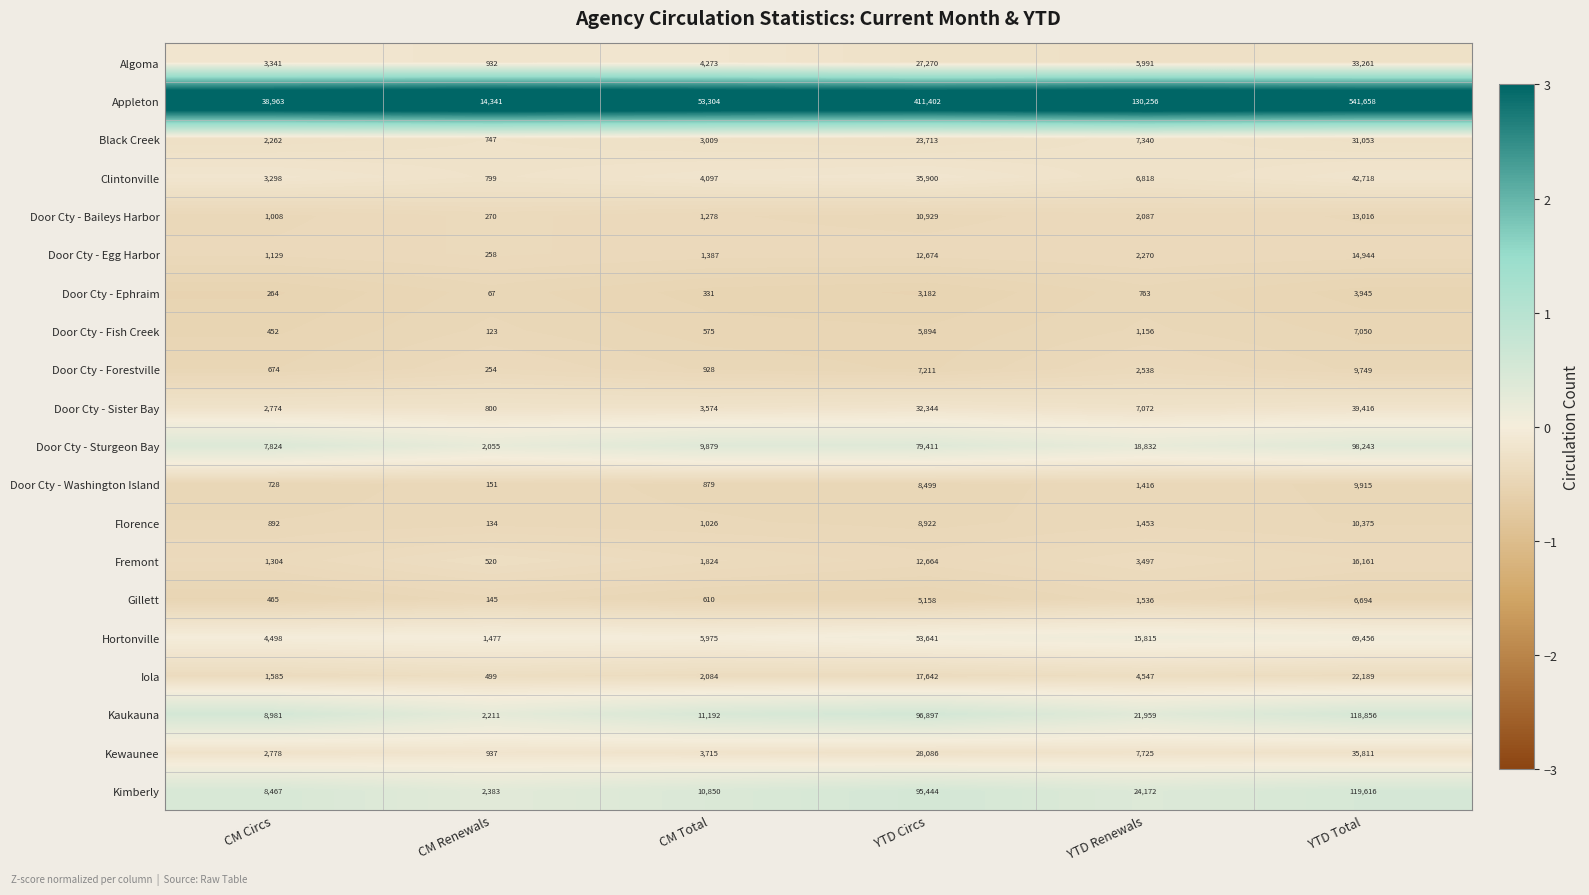

Which series has the widest spread of values?

Appleton